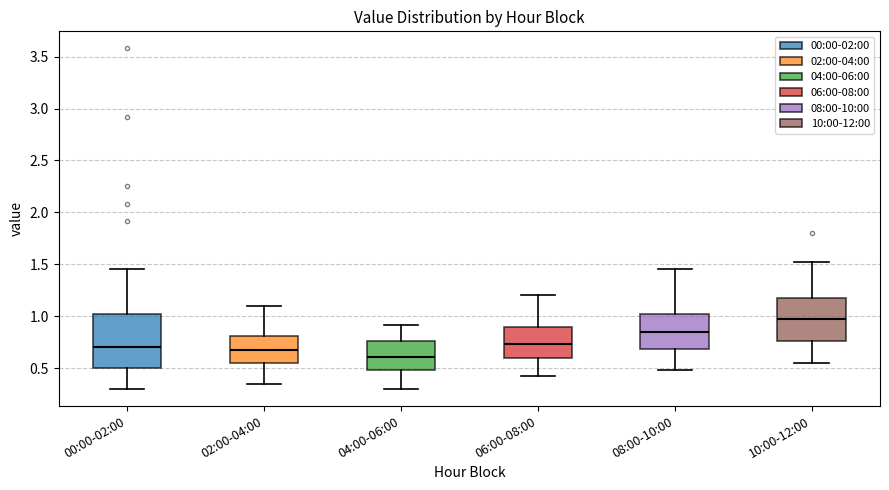

Which box has the highest median line?

10:00-12:00